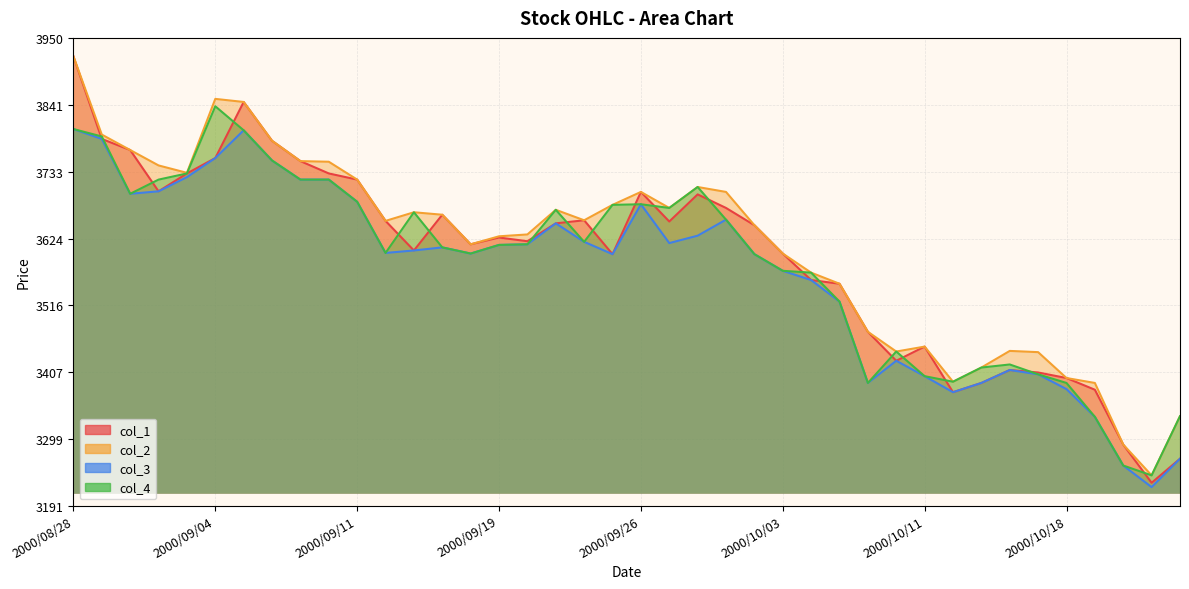

Between 2000/09/01 and 2000/10/10, which series saw the biggest shift?

col_1